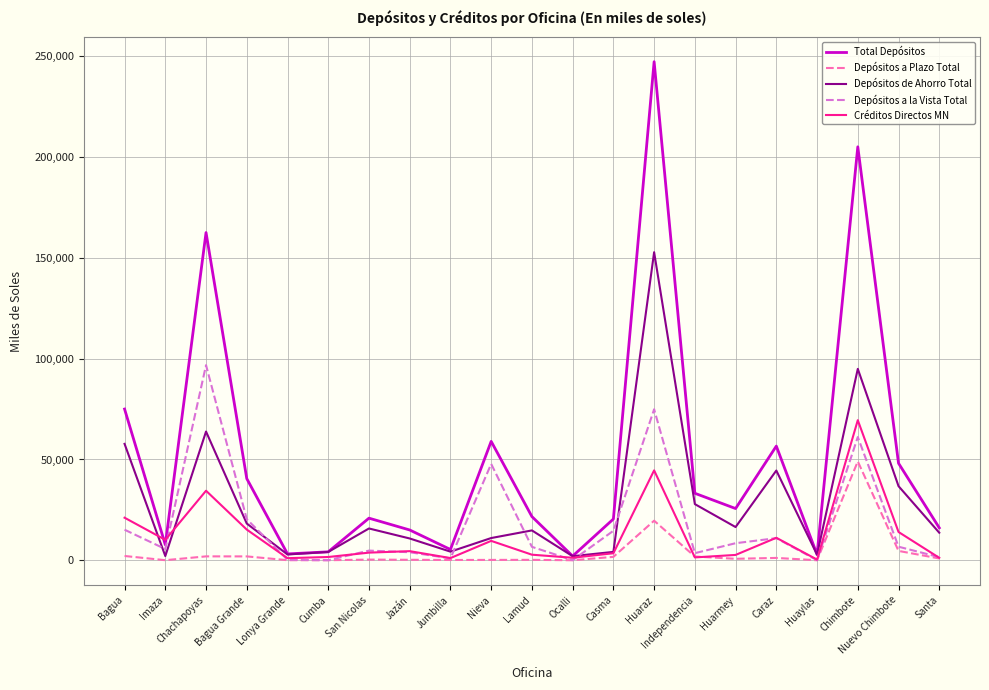

What is the average value of the Depósitos de Ahorro Total series?

28644.7